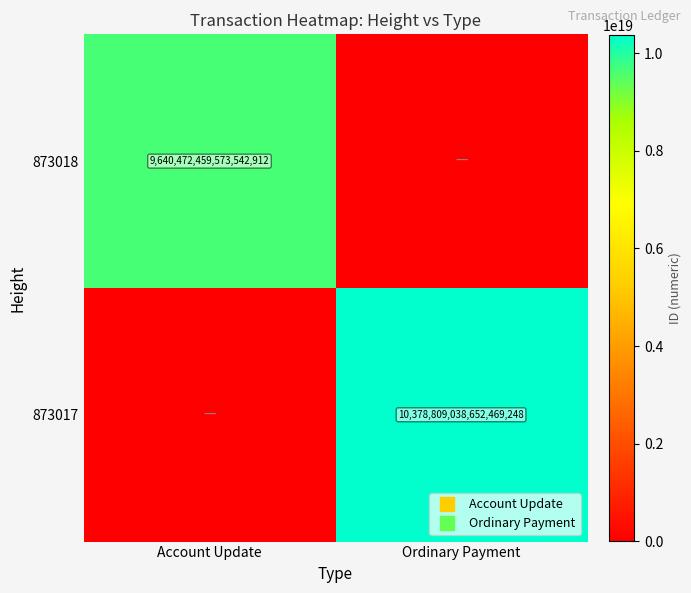

Which label corresponds to the largest value in the chart?

Ordinary Payment